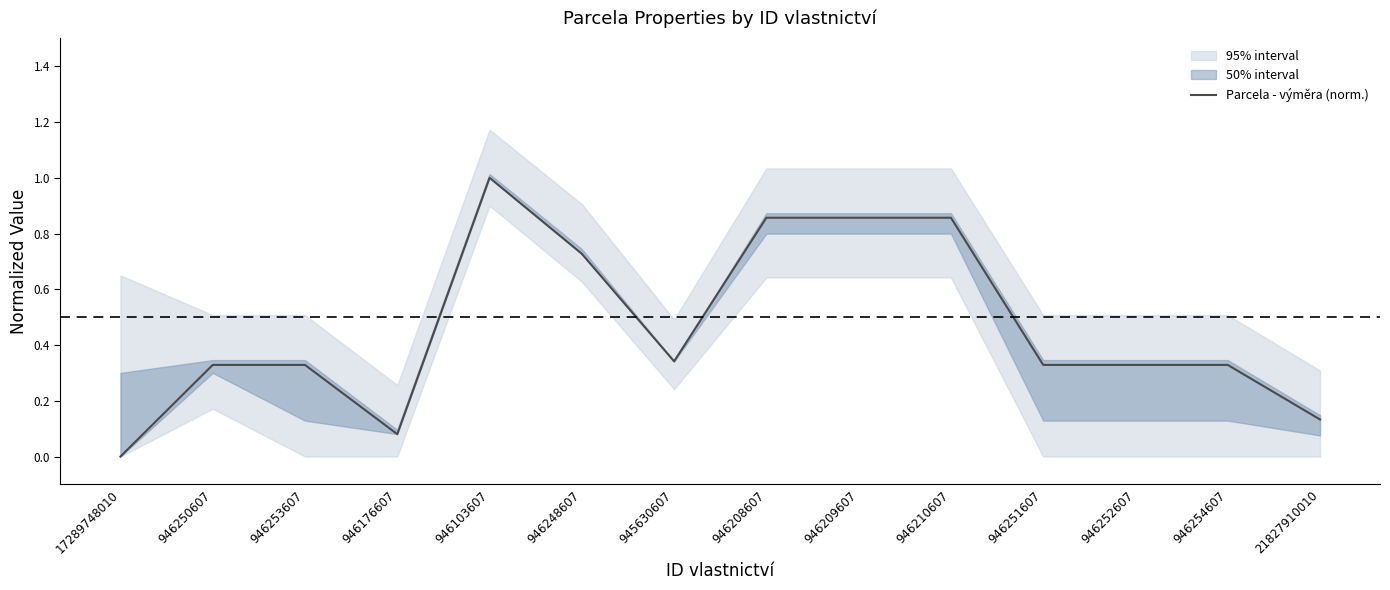

True or false: the data shows 0.9 at 946210607.

True